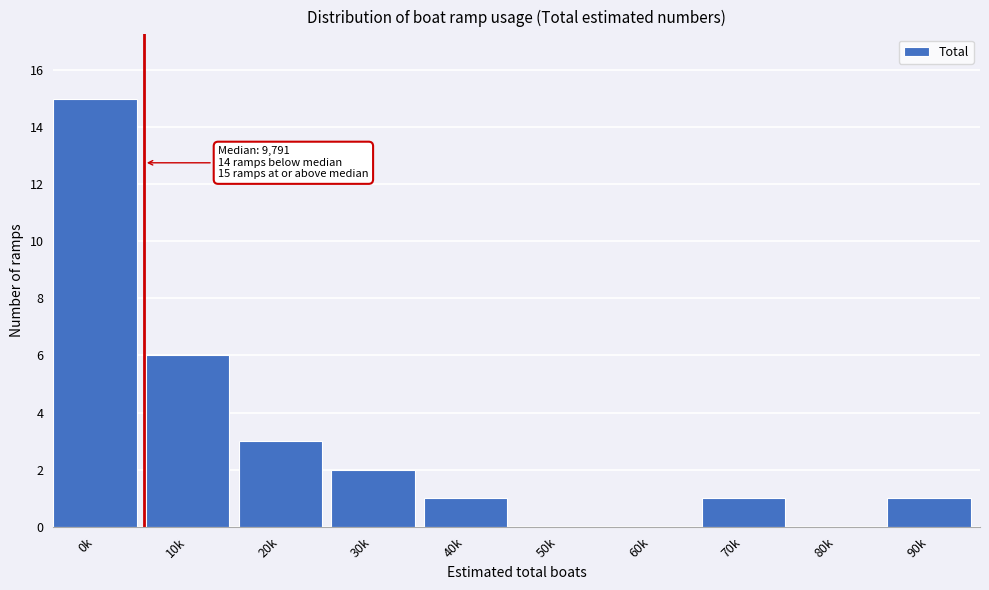

Reading left to right, list all the values displayed in this chart.

0k=15	10k=6	20k=3	30k=2	40k=1	50k=0	60k=0	70k=1	80k=0	90k=1